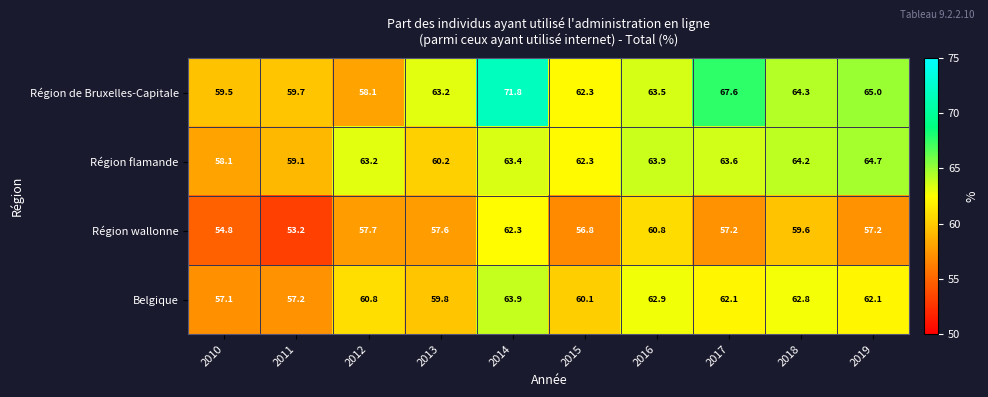

Which series has the widest spread of values?

Région de Bruxelles-Capitale